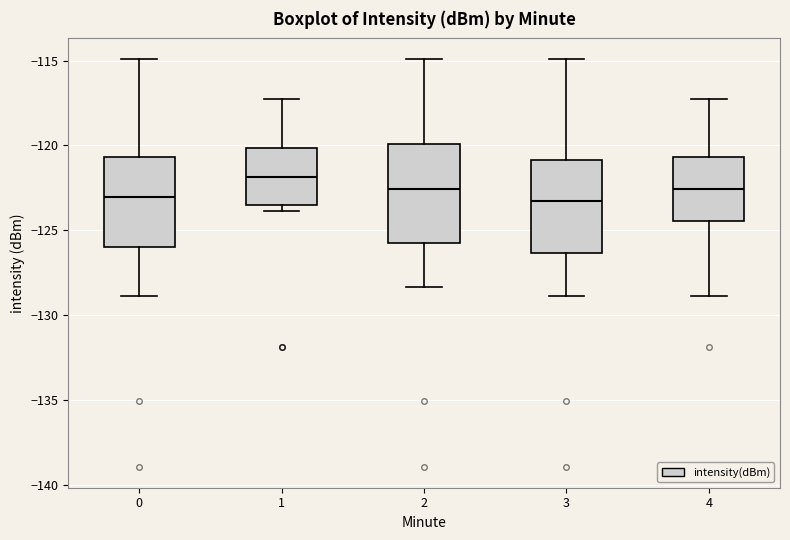

Reading left to right, read every box against the y-axis: the position of its median line, the range the box covers, and the ends of its whiskers. The values are not printed on the chart, so give them approximately, as read against the axis.

0: median -123.0, box -126.0 to -120.5, whiskers -129.0 to -115.0
1: median -122.0, box -123.5 to -120.0, whiskers -124.0 to -117.5
2: median -122.5, box -126.0 to -120.0, whiskers -128.5 to -115.0
3: median -123.0, box -126.5 to -121.0, whiskers -129.0 to -115.0
4: median -122.5, box -124.5 to -120.5, whiskers -129.0 to -117.5